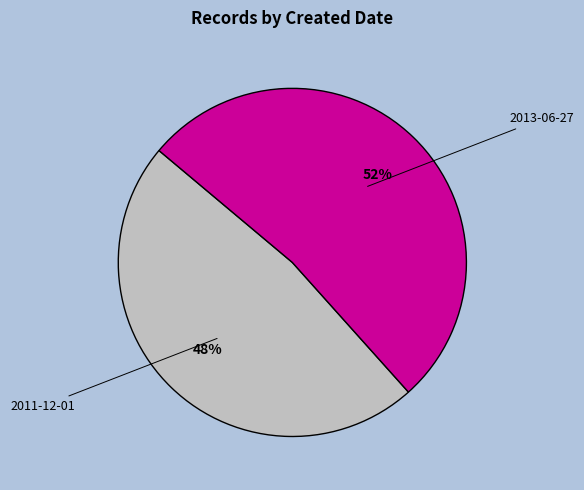

Rank the categories by value from lowest to highest.

2011-12-01, 2013-06-27